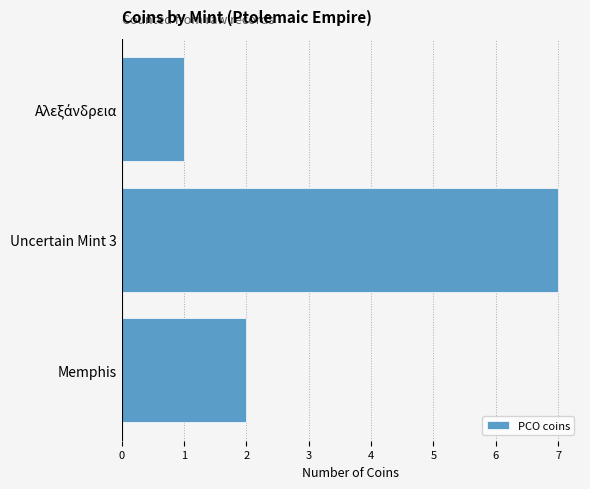

True or false: the data shows 7 at Uncertain Mint 3.

True